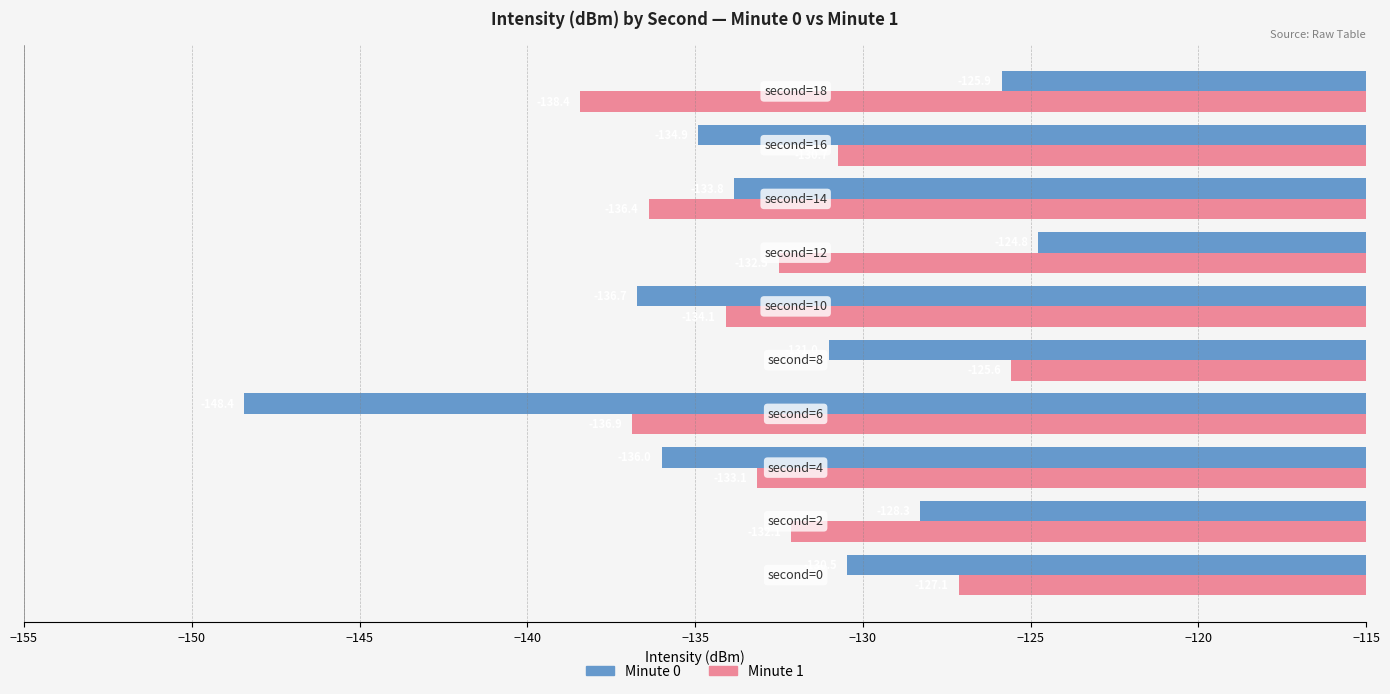

What is the minimum value shown in the chart?

-148.4